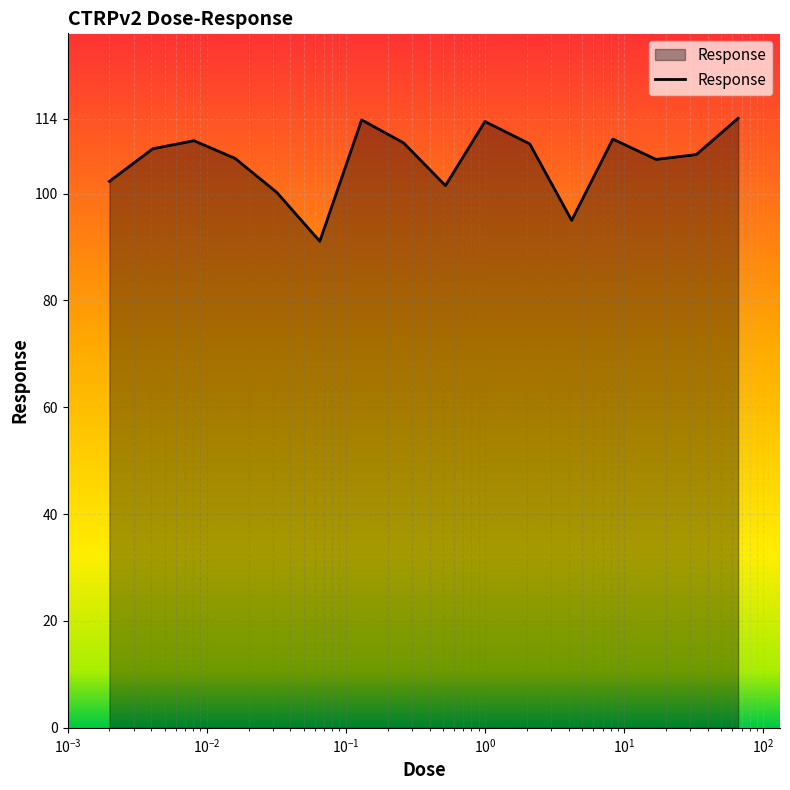

Does the chart display data point markers on the line(s)?

No